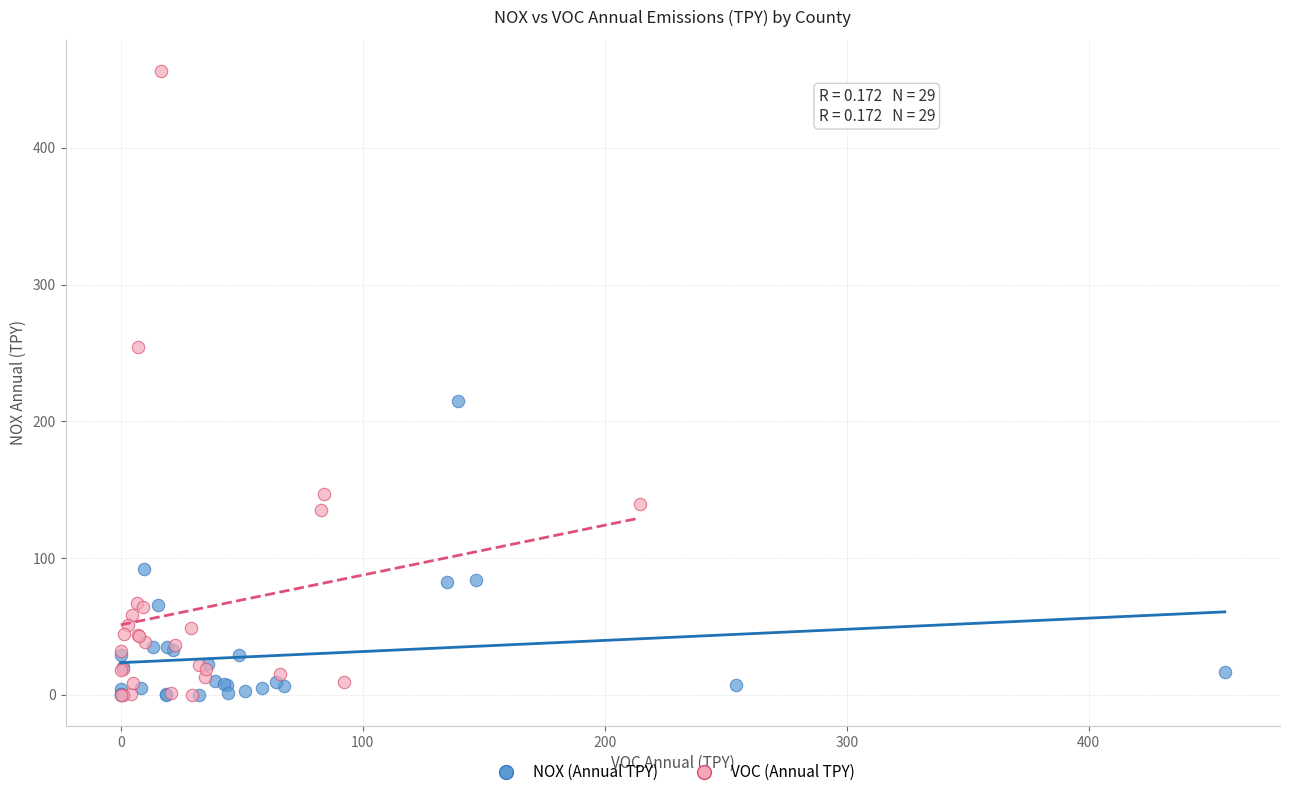

Which series has the widest spread of Y values?

VOC (Annual TPY)